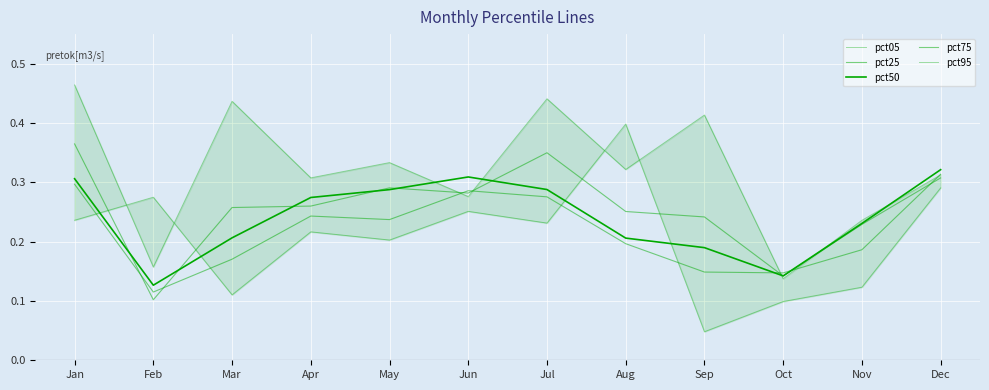

Where is the first local minimum for pct25?

Feb